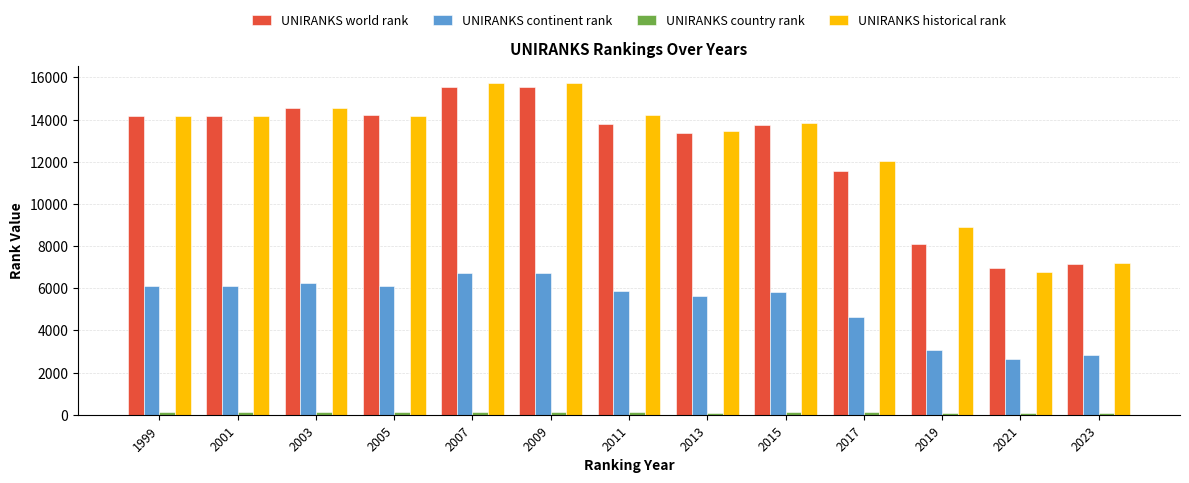

What is the sum of all UNIRANKS world rank values?

162883